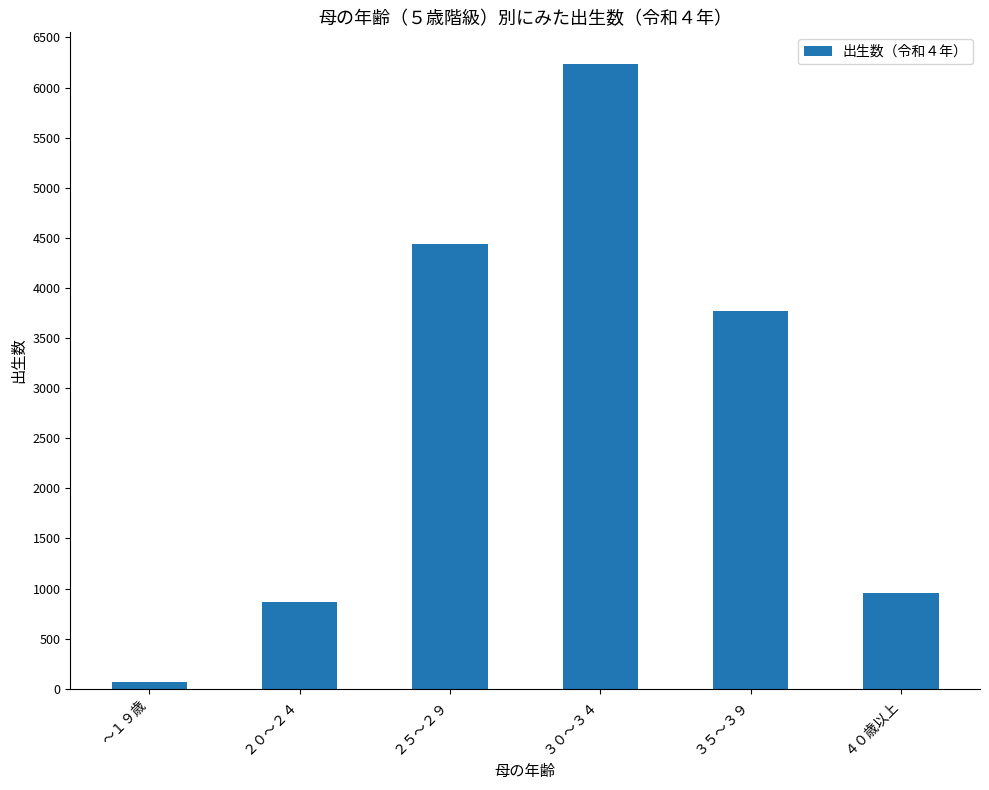

How many values are below 3766?

3